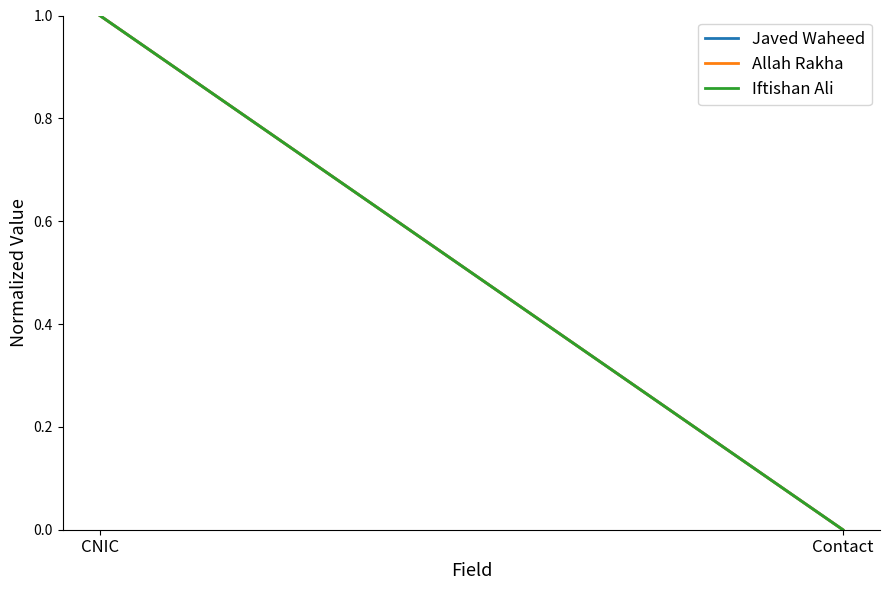

Reading left to right, what are all the values shown in this chart?

Javed Waheed: 1	0
Allah Rakha: 1	0
Iftishan Ali: 1	0